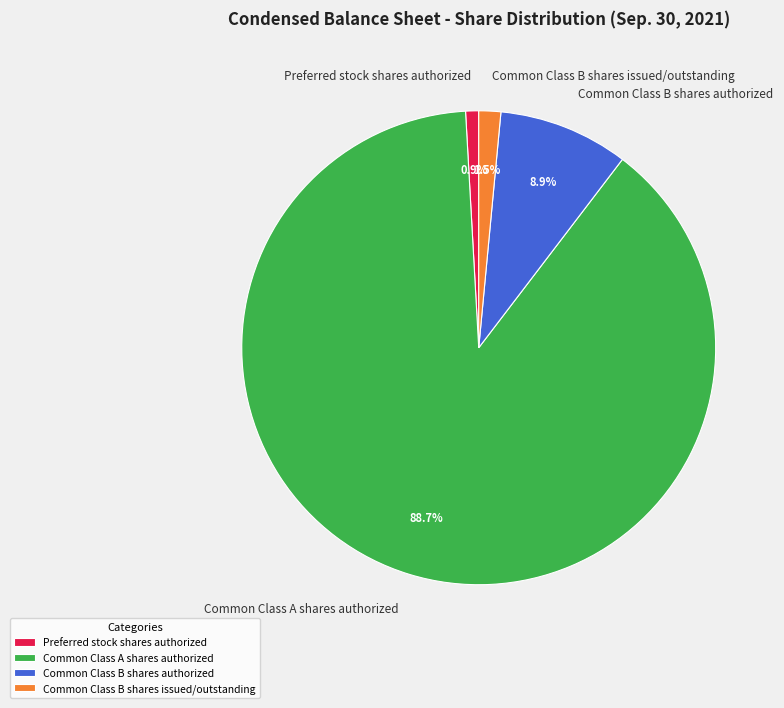

What is the largest slice in the pie chart?

Common Class A shares authorized